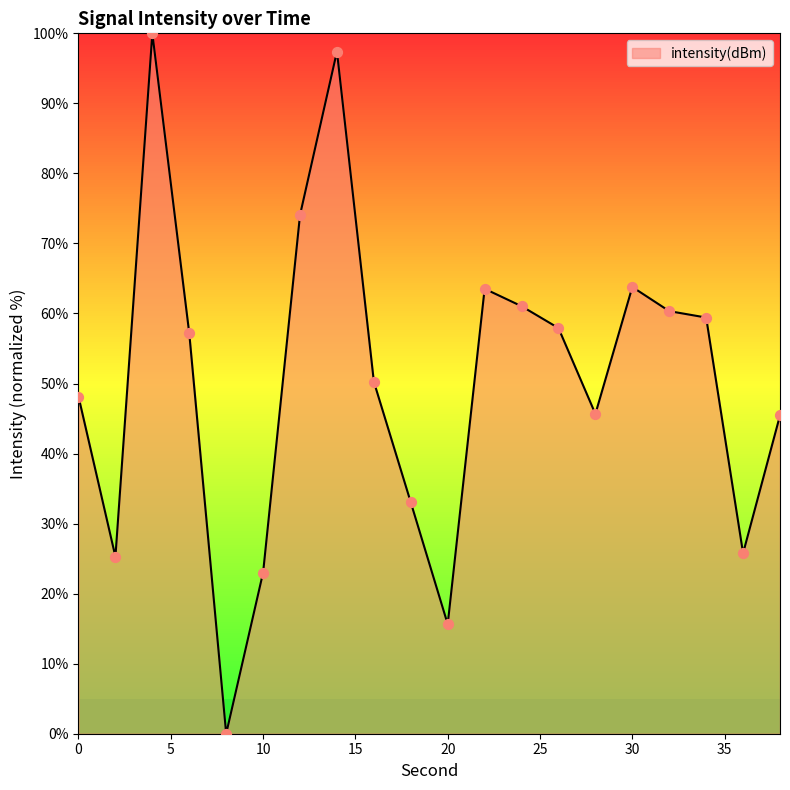

What is the greatest value displayed?

100.0